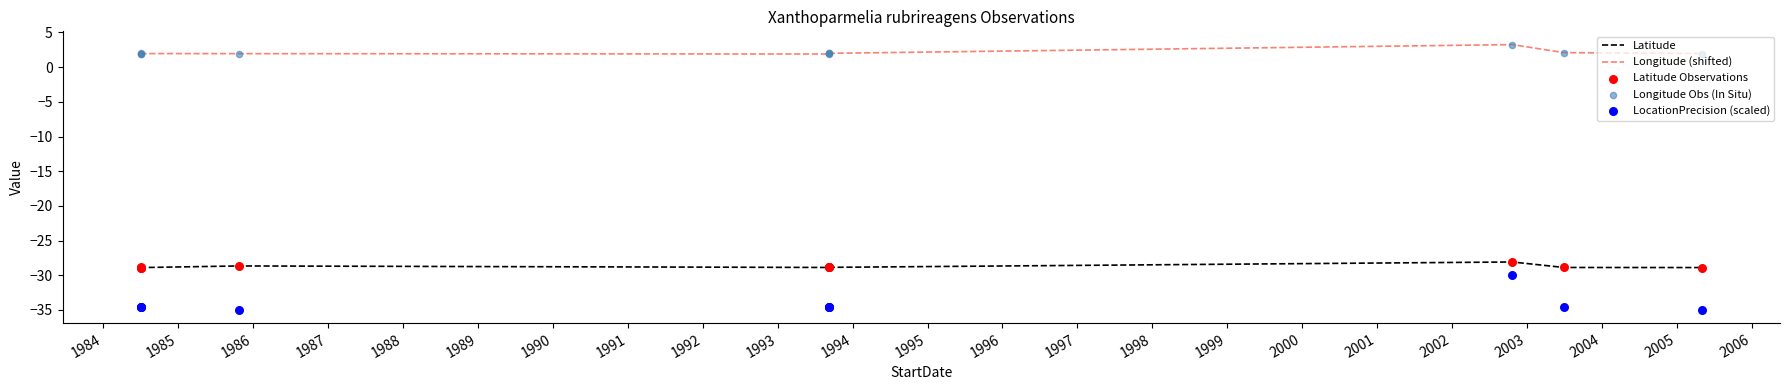

Which series has the largest total across all categories?

Longitude (shifted)